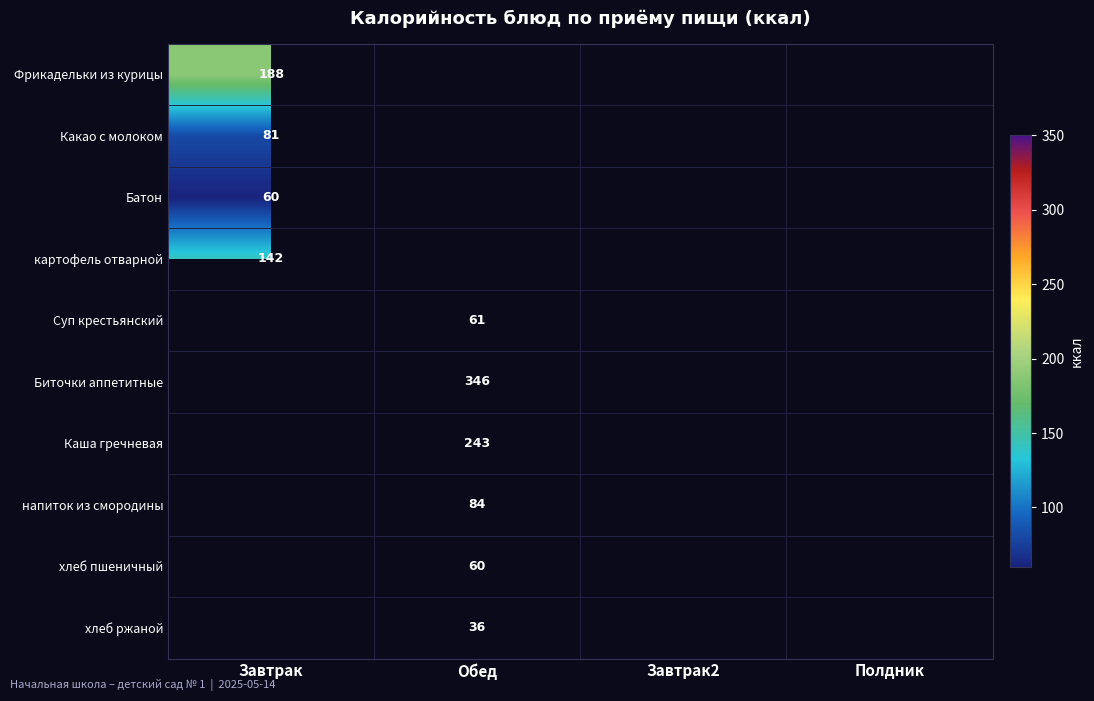

Is it true that хлеб пшеничный equals 60 at Обед?

True